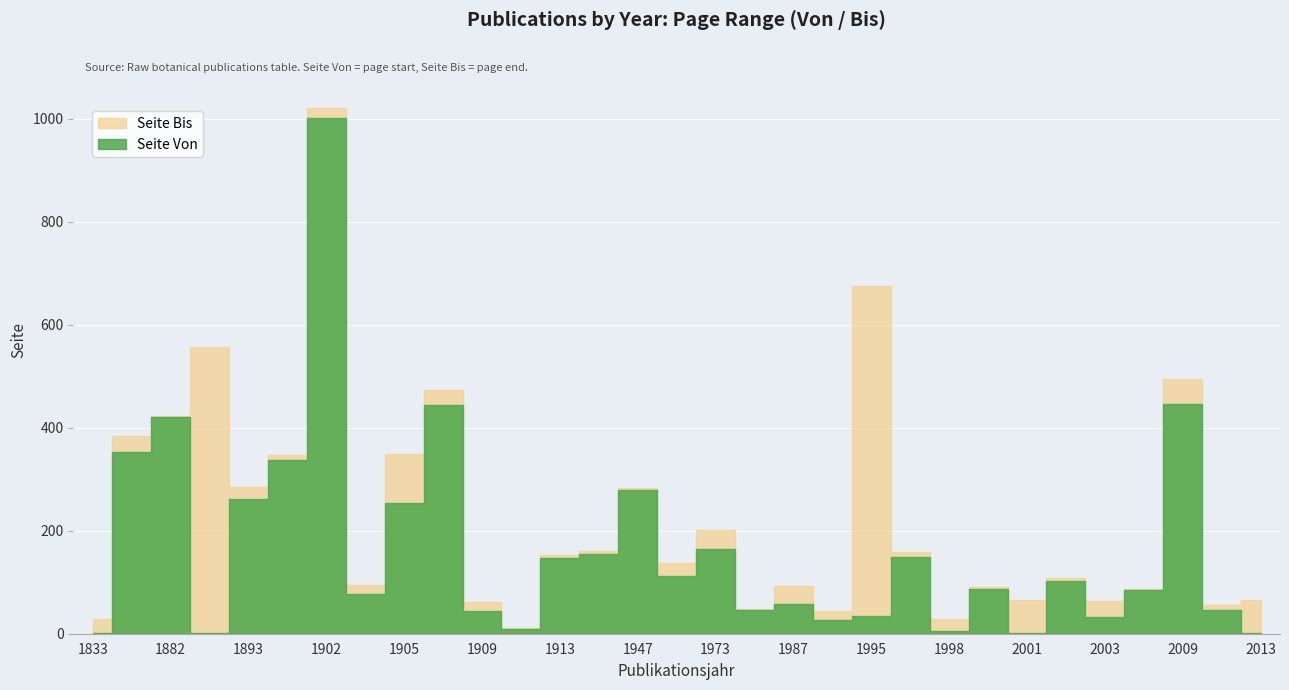

True or false: Seite Bis has a value of 107 at 2013.

False